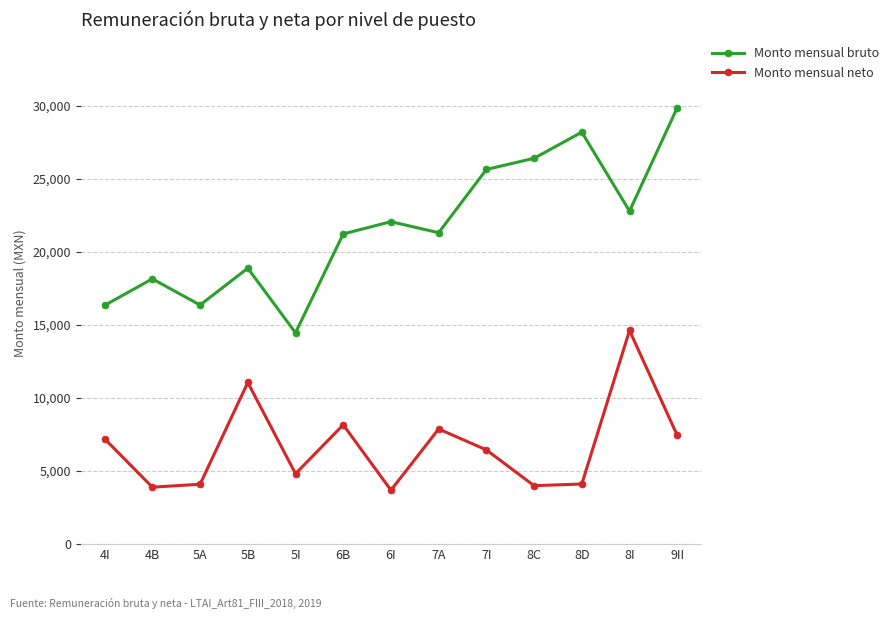

The Monto mensual neto series shows 7207.3 at 4I. True or false?

True